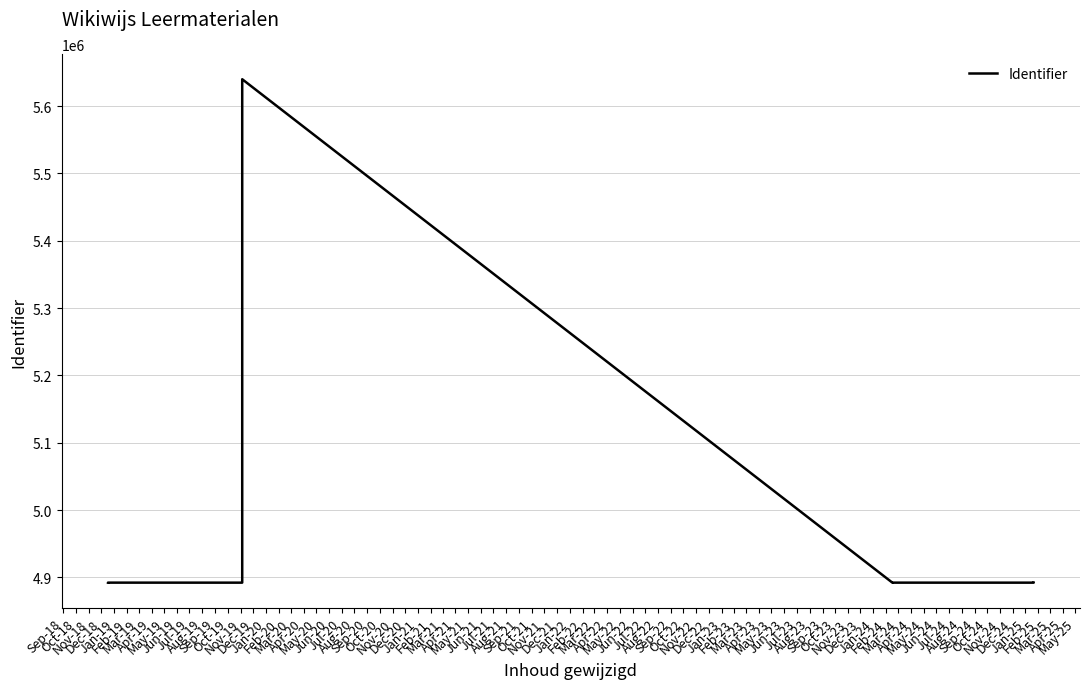

True or false: there are more than 0 points higher than both neighbors.

True